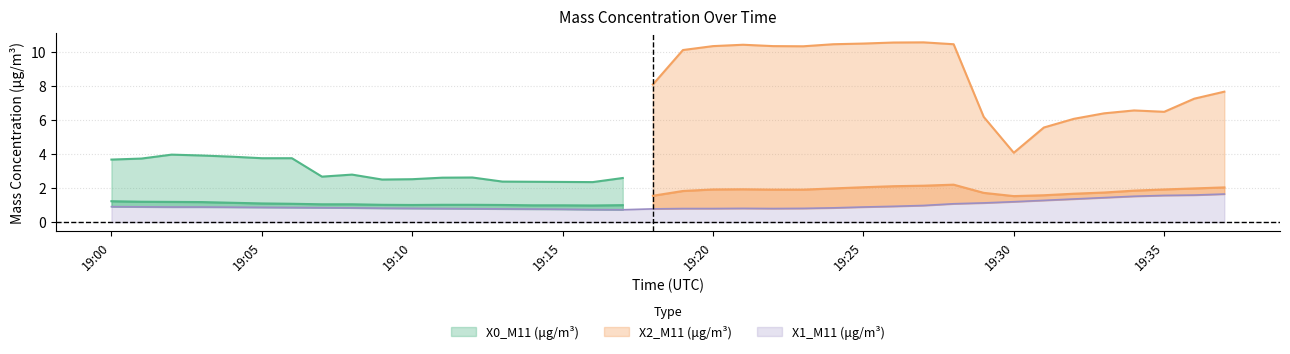

The value of X2_M11 (μg/m³) at 2022-10-24 19:36:00 is 2.0. True or false?

True